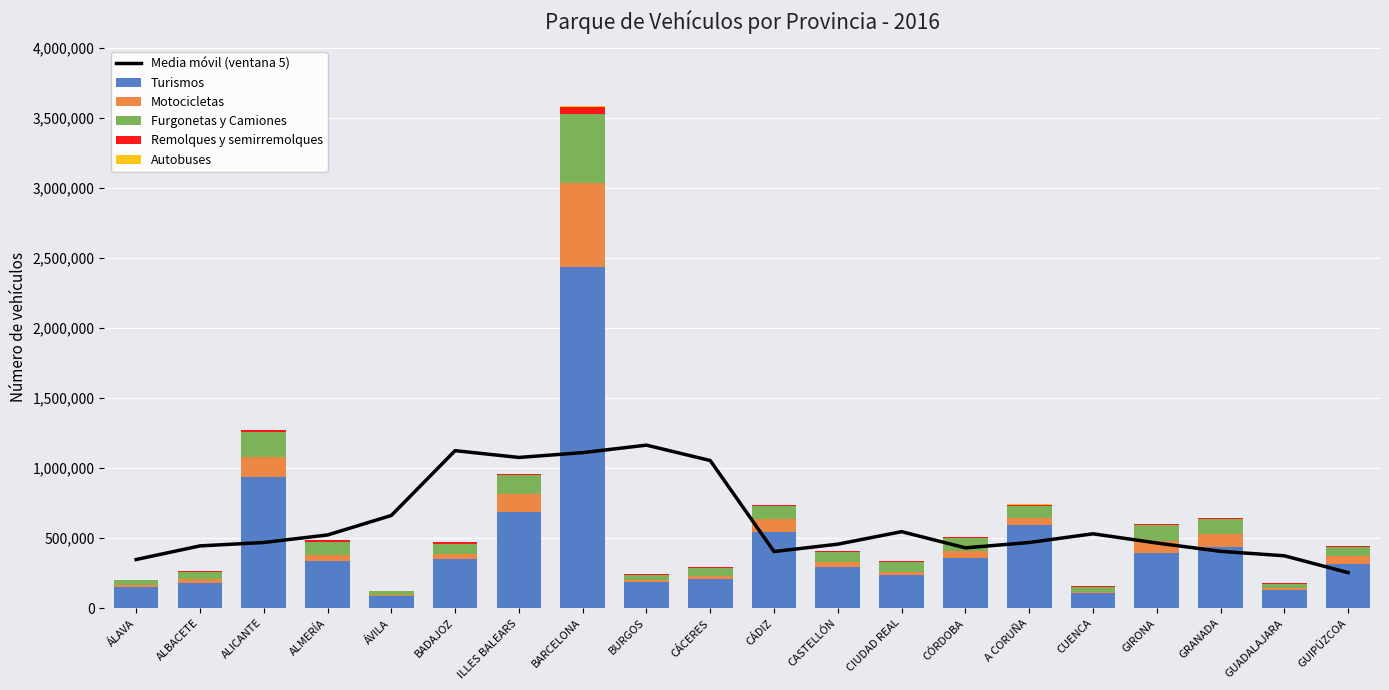

Are the bars horizontal?

No